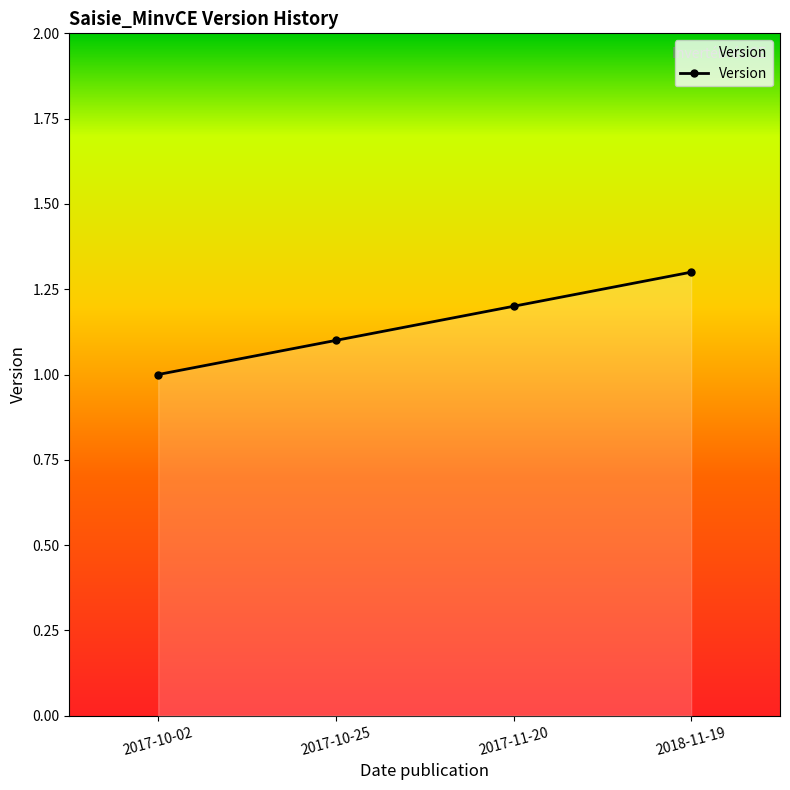

Count the number of data series in this chart.

1